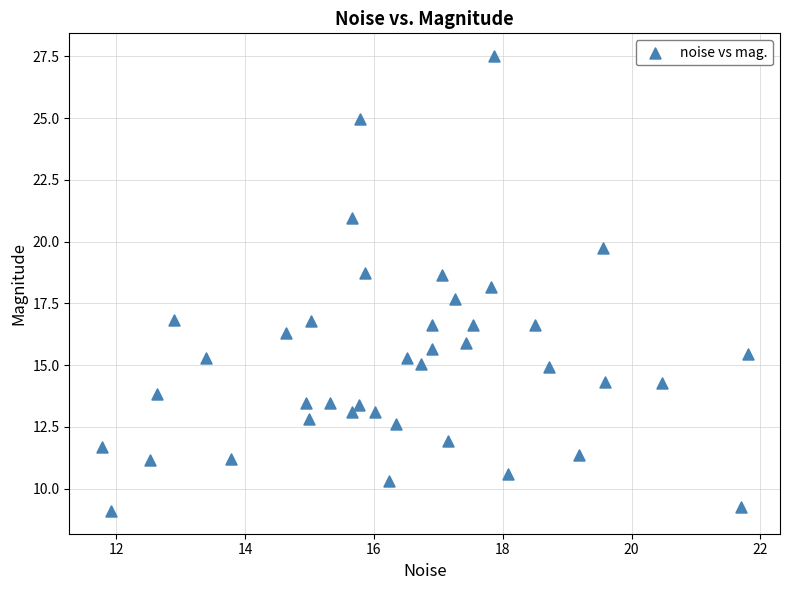

What is the range of Y values (max minus min)?

18.4